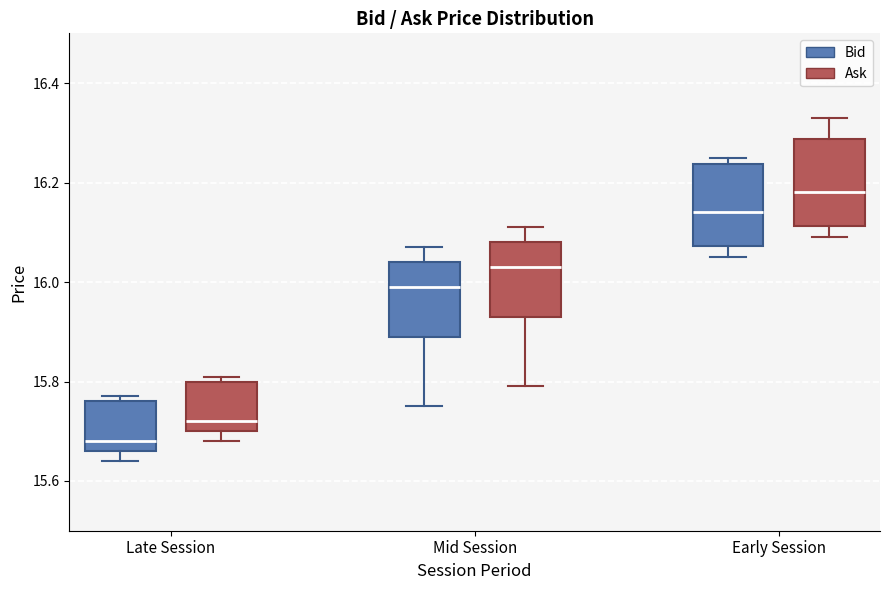

Reading left to right, transcribe this box plot: for each box, give where its median line is, the range the box spans, and where its two whiskers end, as read against the y-axis. The values are not printed on the chart, so give them approximately, as read against the axis.

Late Session (Bid): median 15.68, box 15.66 to 15.76, whiskers 15.64 to 15.78
Late Session (Ask): median 15.72, box 15.70 to 15.80, whiskers 15.68 to 15.82
Mid Session (Bid): median 16.00, box 15.90 to 16.04, whiskers 15.76 to 16.08
Mid Session (Ask): median 16.04, box 15.94 to 16.08, whiskers 15.80 to 16.12
Early Session (Bid): median 16.14, box 16.08 to 16.24, whiskers 16.06 to 16.26
Early Session (Ask): median 16.18, box 16.12 to 16.28, whiskers 16.10 to 16.34